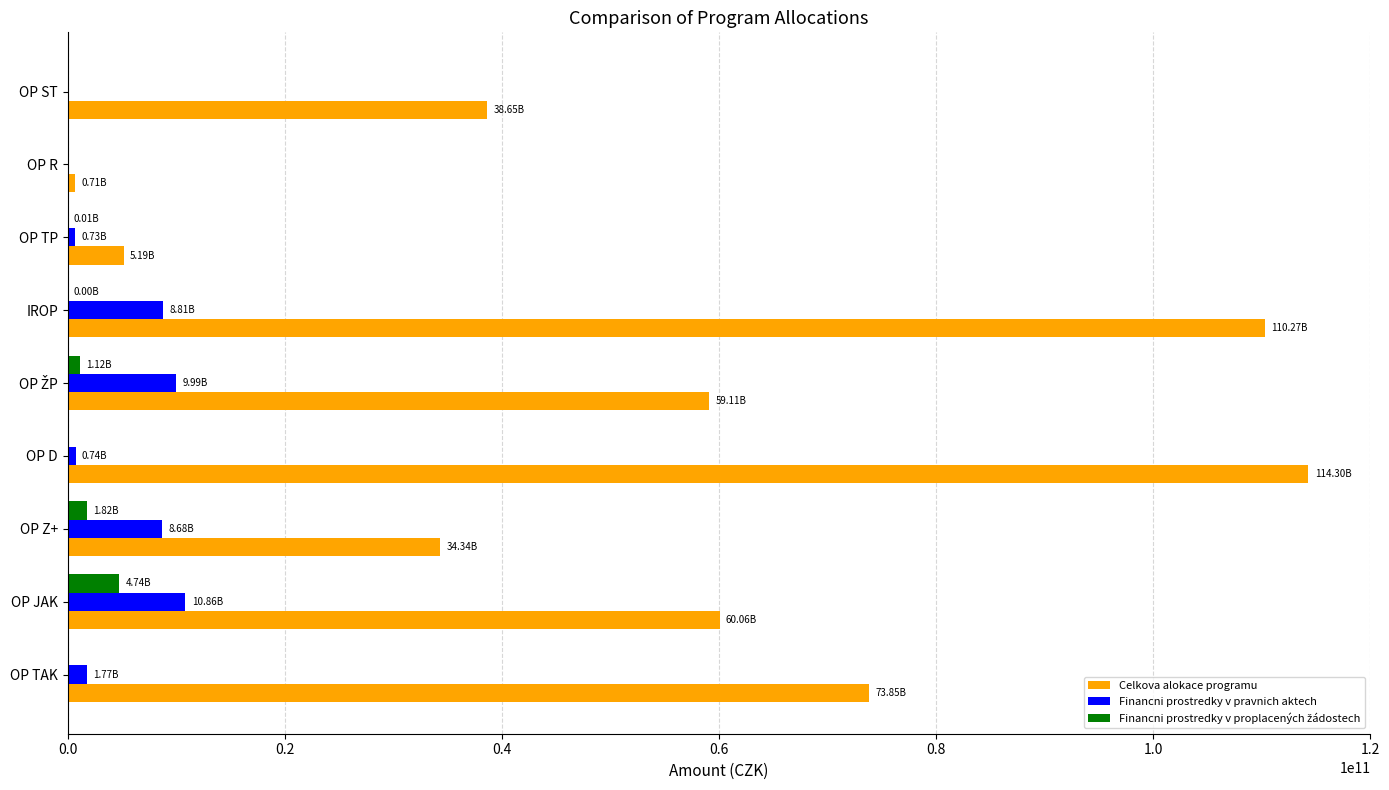

Count the number of data series in this chart.

3